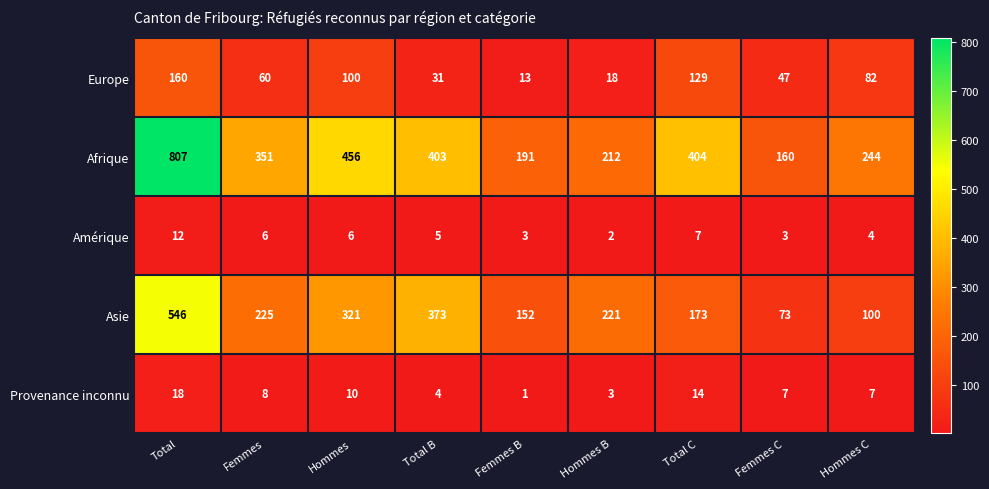

At how many categories does at least one series exceed 579?

1